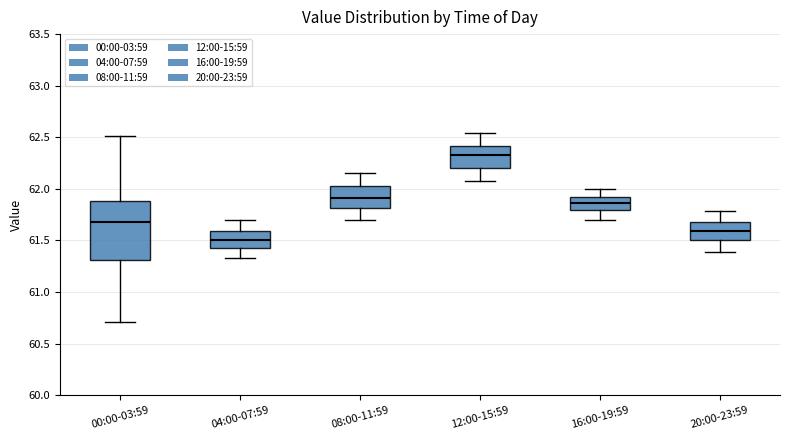

Which box is the tallest, from its lower edge to its upper edge?

00:00-03:59